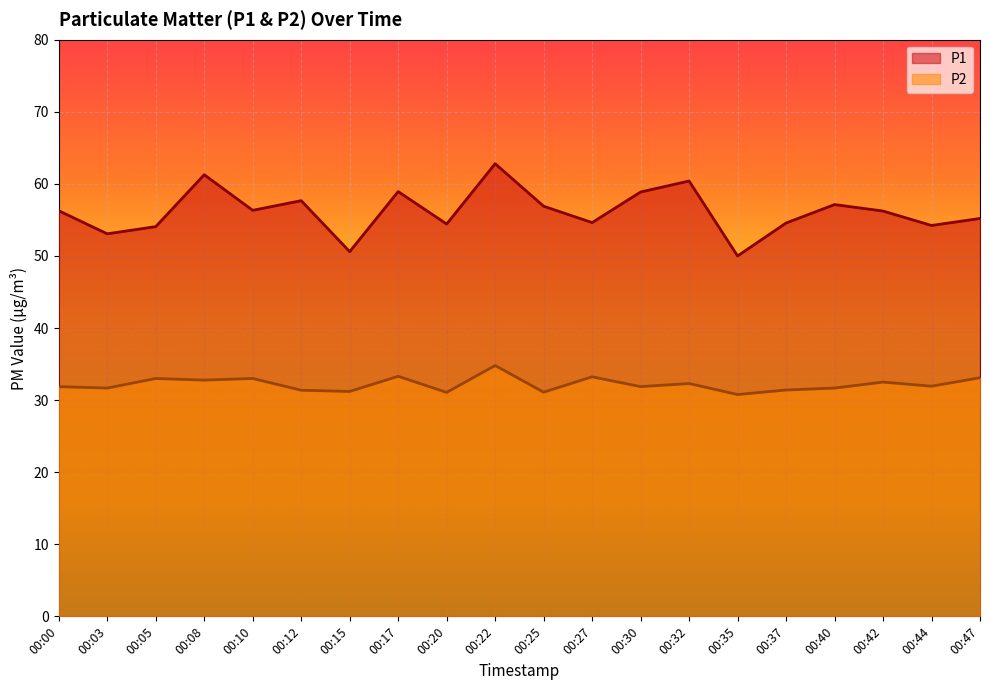

What is the value of the P2 point at the 7th from the left?

31.2